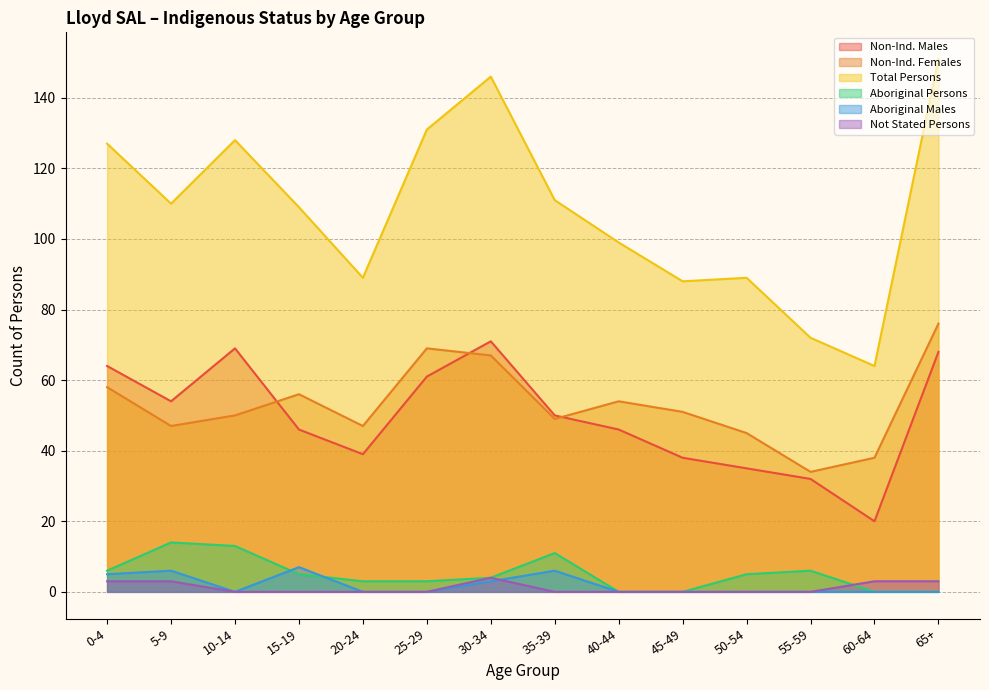

True or false: Aboriginal Males and Non-Ind. Males cross at least once.

False